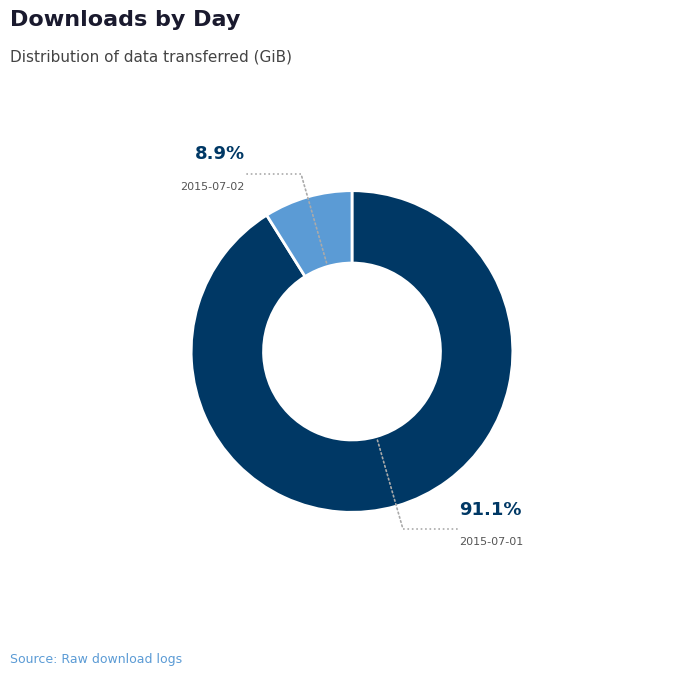

Combined, do 2015-07-01 and 2015-07-02 account for over 50%?

Yes